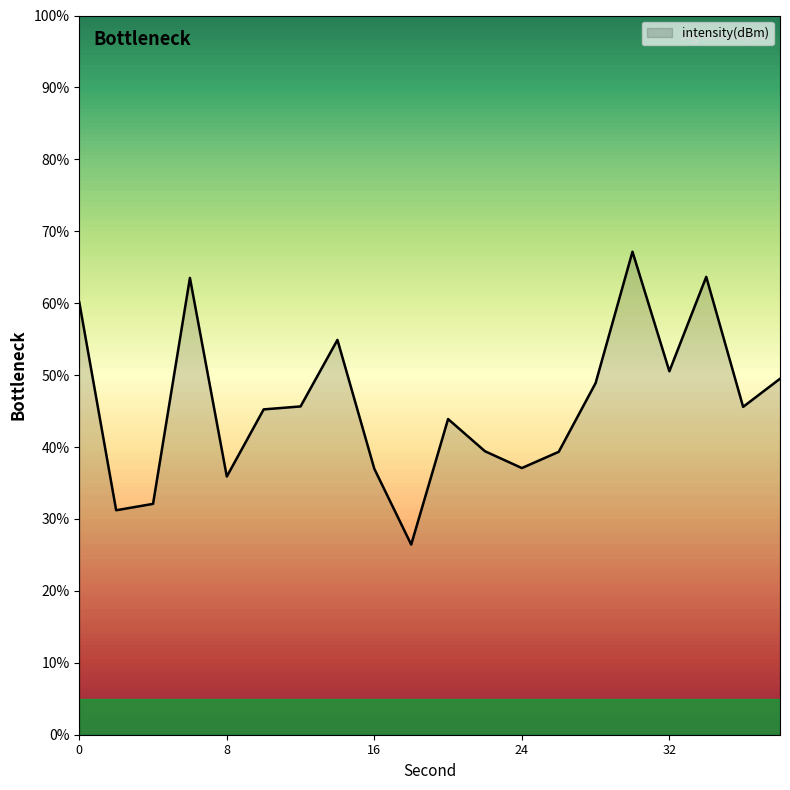

What is the smallest value displayed?

26.4